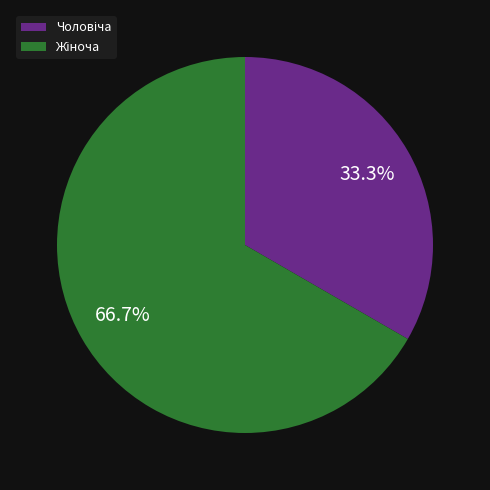

Is there any slice that represents more than half of the pie?

Yes